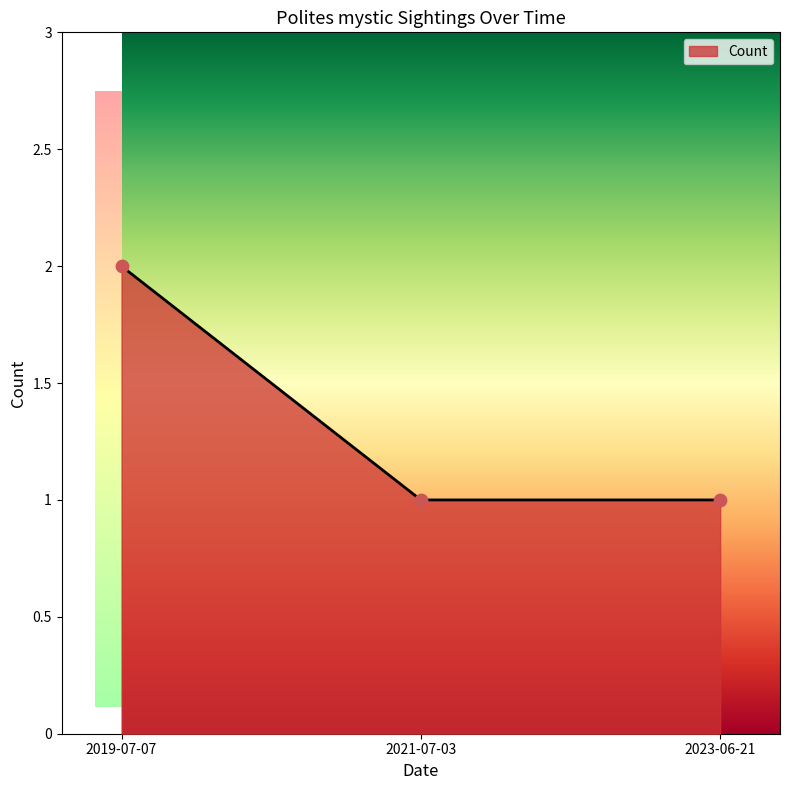

What is the ratio of the value at 2021-07-03 to the value at 2019-07-07?

0.5